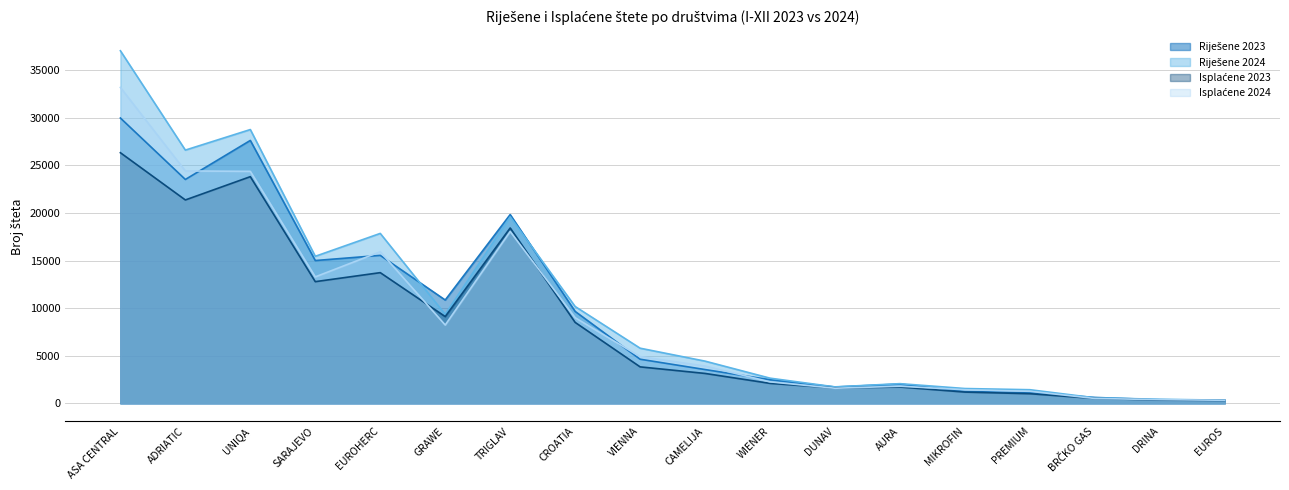

Which series changed the most between WIENER and EUROS?

Riješene 2024